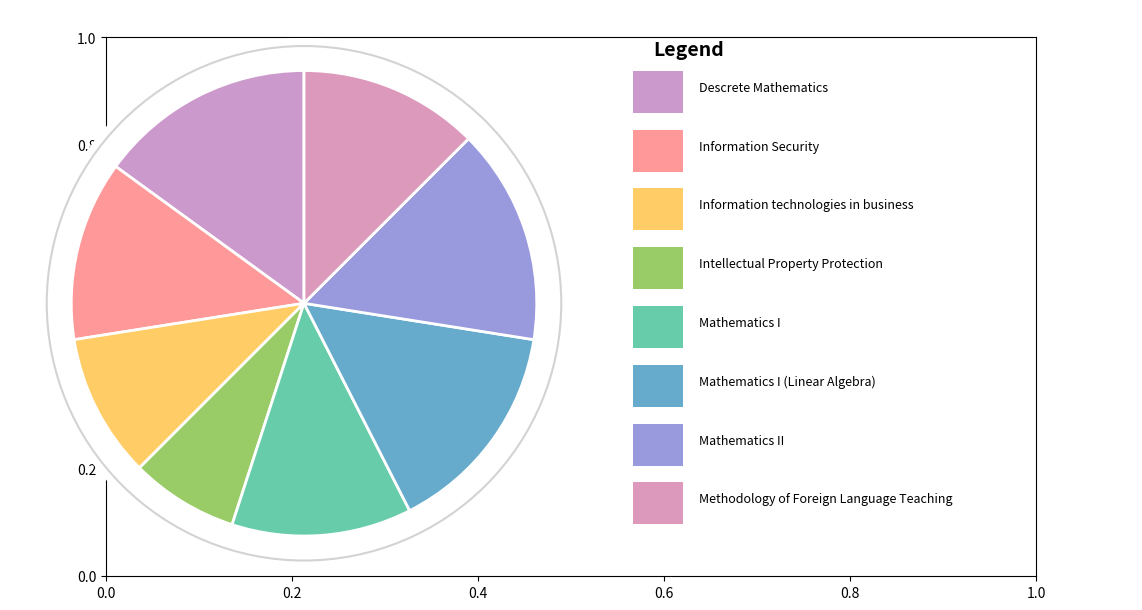

What is the change in value from Mathematics I to Mathematics II?

+1